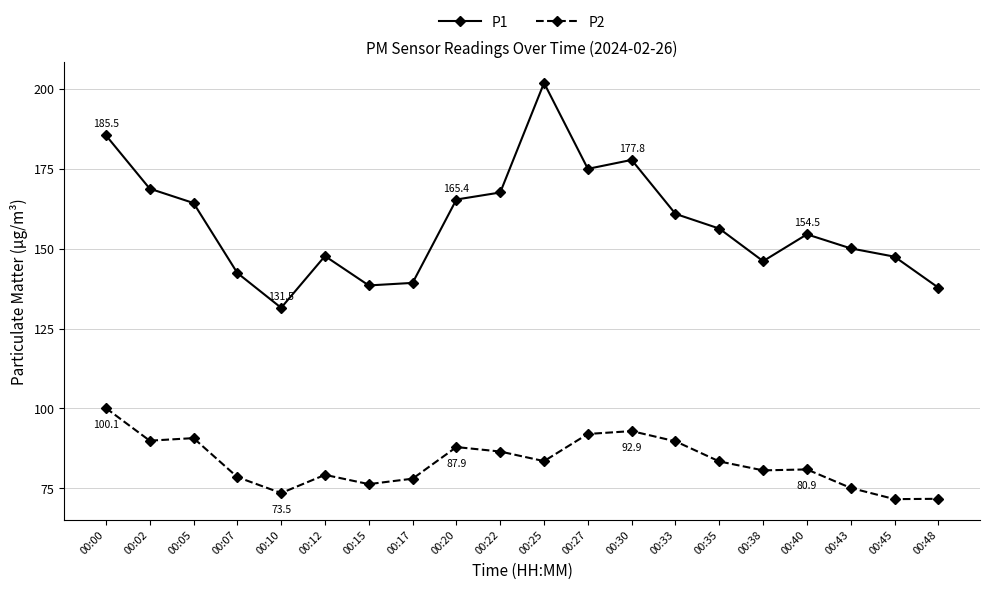

Rank the series by their average value, from lowest to highest.

P2, P1